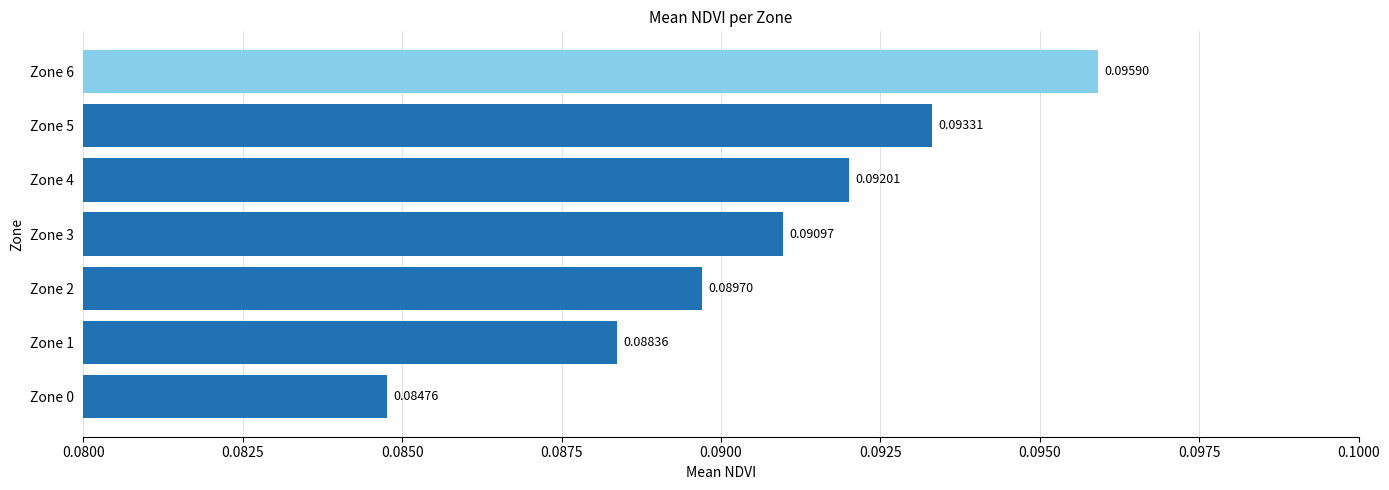

Between Zone 6 and Zone 0, which is larger?

Zone 6